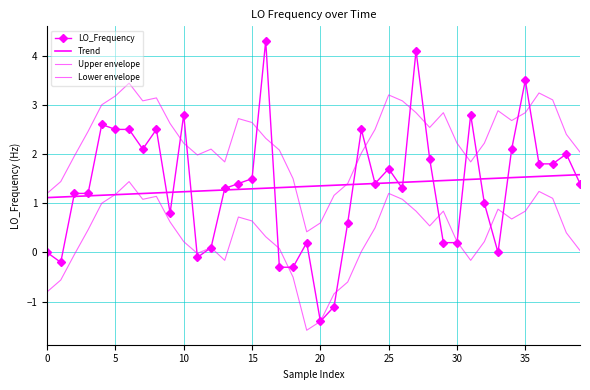

Which series has the largest range (max minus min)?

LO_Frequency